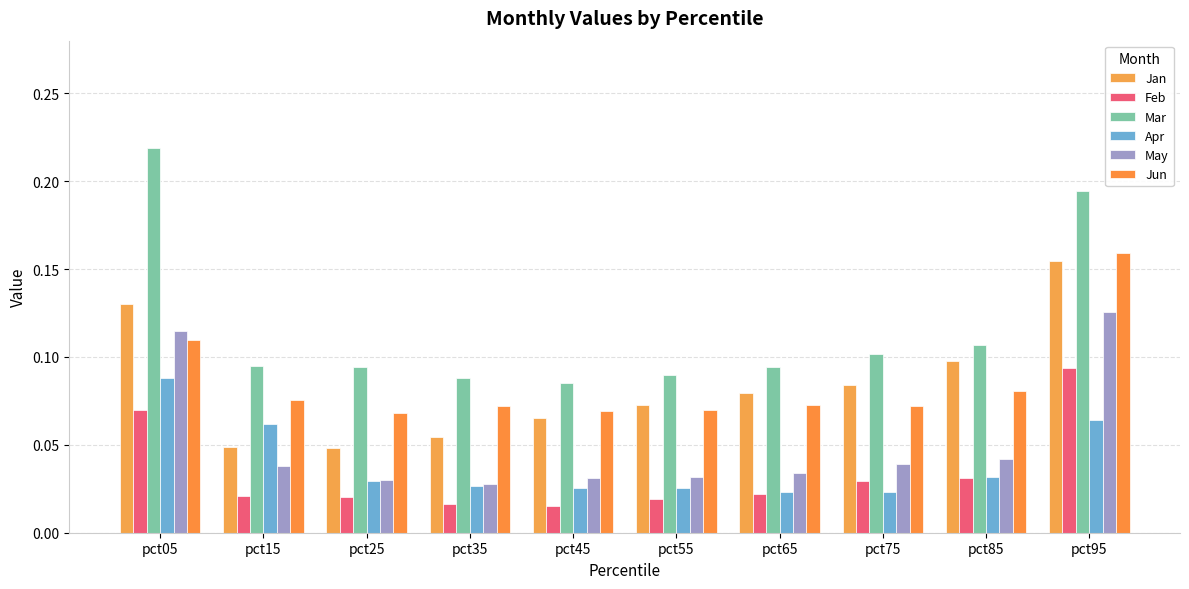

What is the spread (max minus min) of values at pct15?

0.1